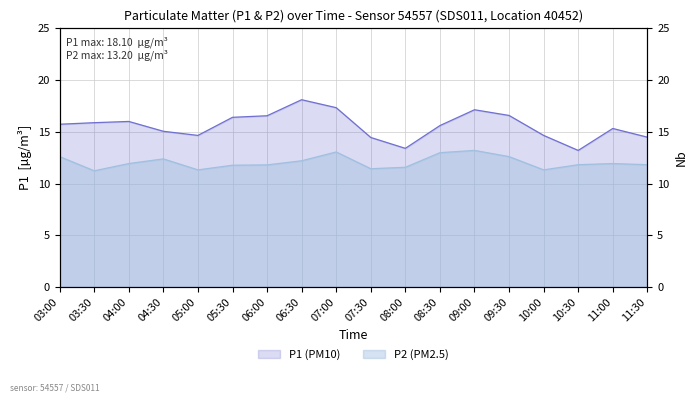

What is the label of the 7th point from the left?

06:00